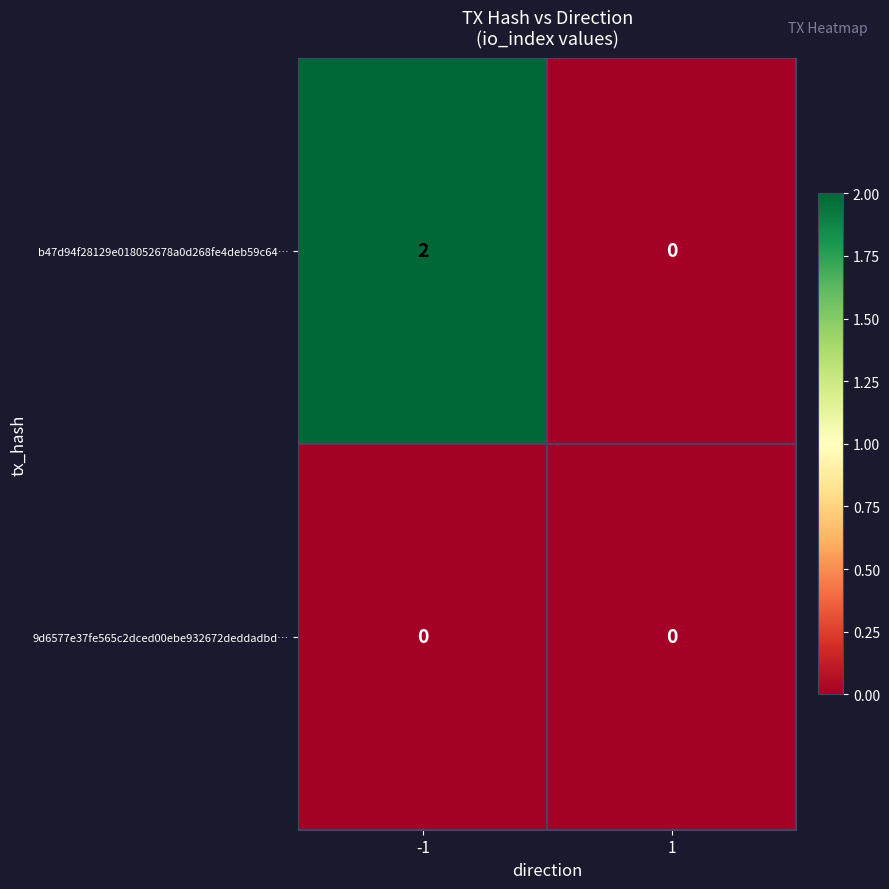

The value of b47d94f28129e018052678a0d268fe4deb59c64… at -1 is 1. True or false?

False